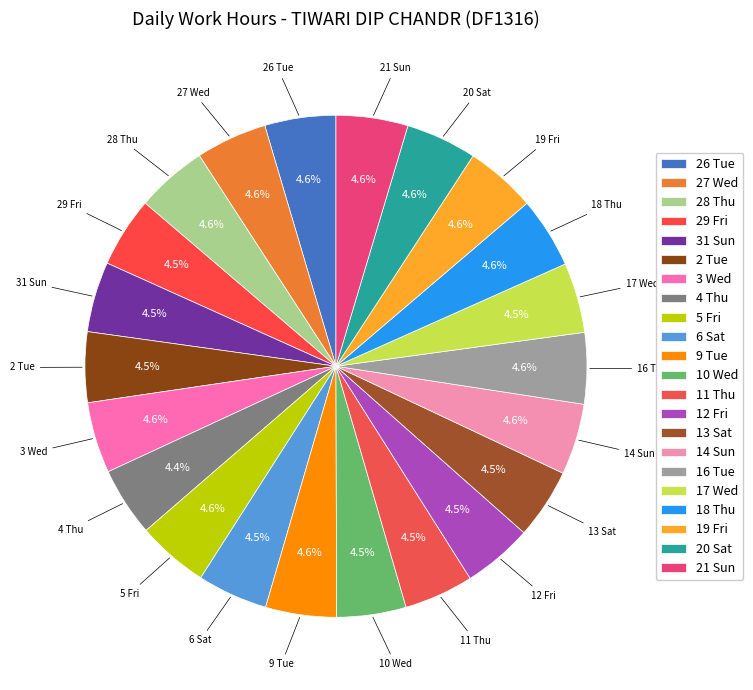

How much of the chart is everything except 12 Fri?

95.5%